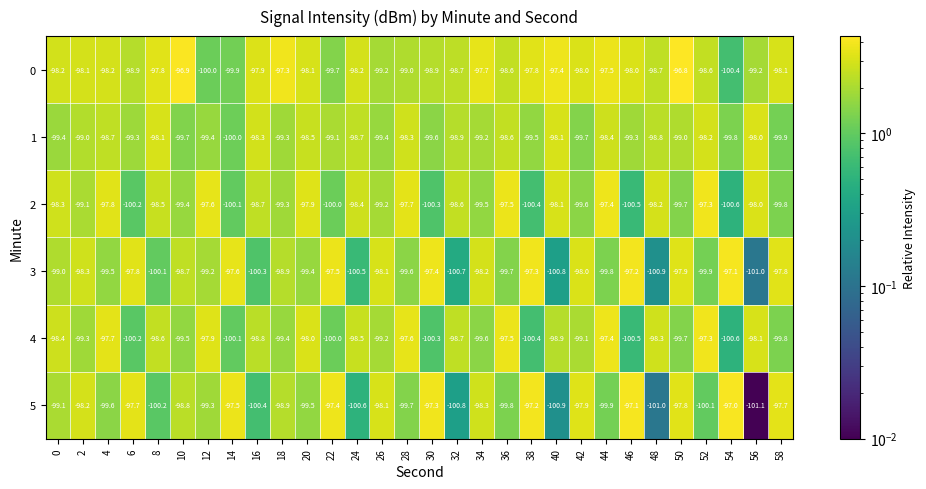

Is it true that 0 equals -98.0 at 46?

True